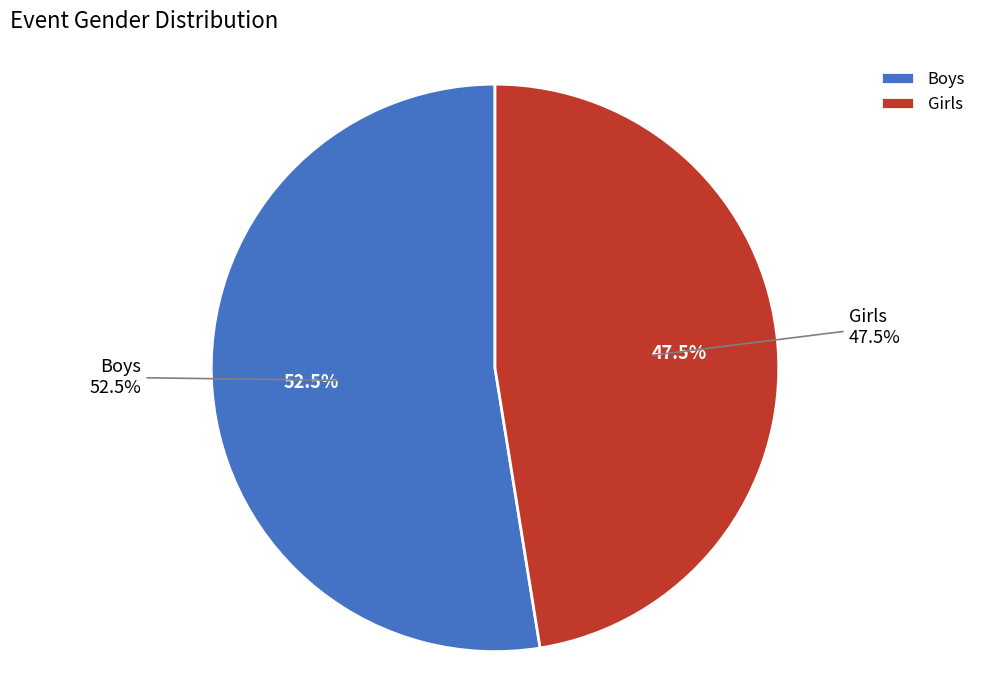

To the nearest percent, what is the difference between the Girls and Boys slice percentages?

5%